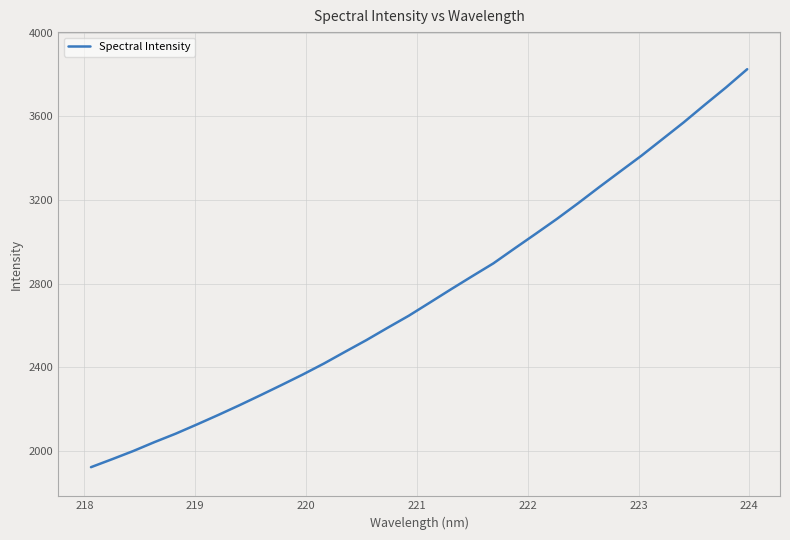

Reading left to right, extract all data points from this chart.

1921.7	1959.9	1999.1	2041.7	2082.1	2126.0	2171.1	2217.7	2265.9	2315.0	2365.1	2417.7	2474.0	2529.5	2588.4	2646.0	2709.2	2772.9	2835.3	2896.7	2967.9	3038.1	3109.2	3184.0	3261.2	3336.8	3411.9	3491.6	3571.5	3655.8	3738.5	3825.6